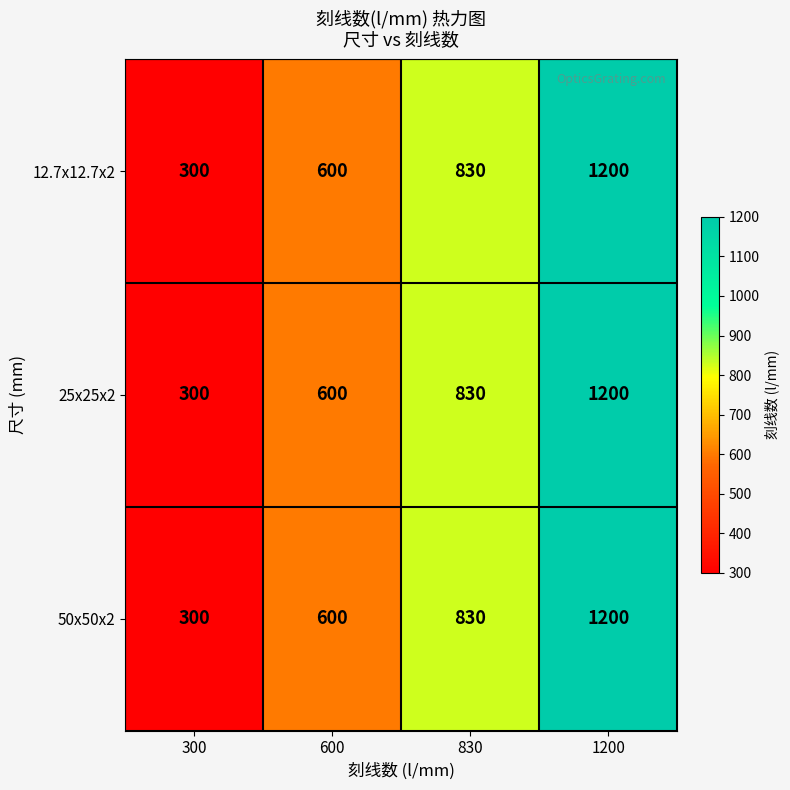

List the labels in order of 25x25x2 value, largest first.

1200, 830, 600, 300